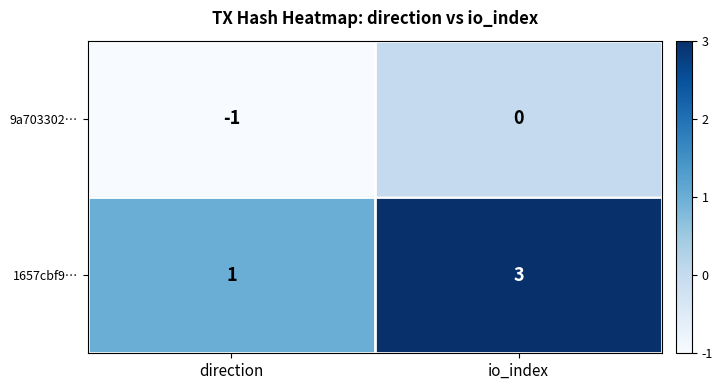

Which series changed the most between direction and io_index?

1657cbf9…